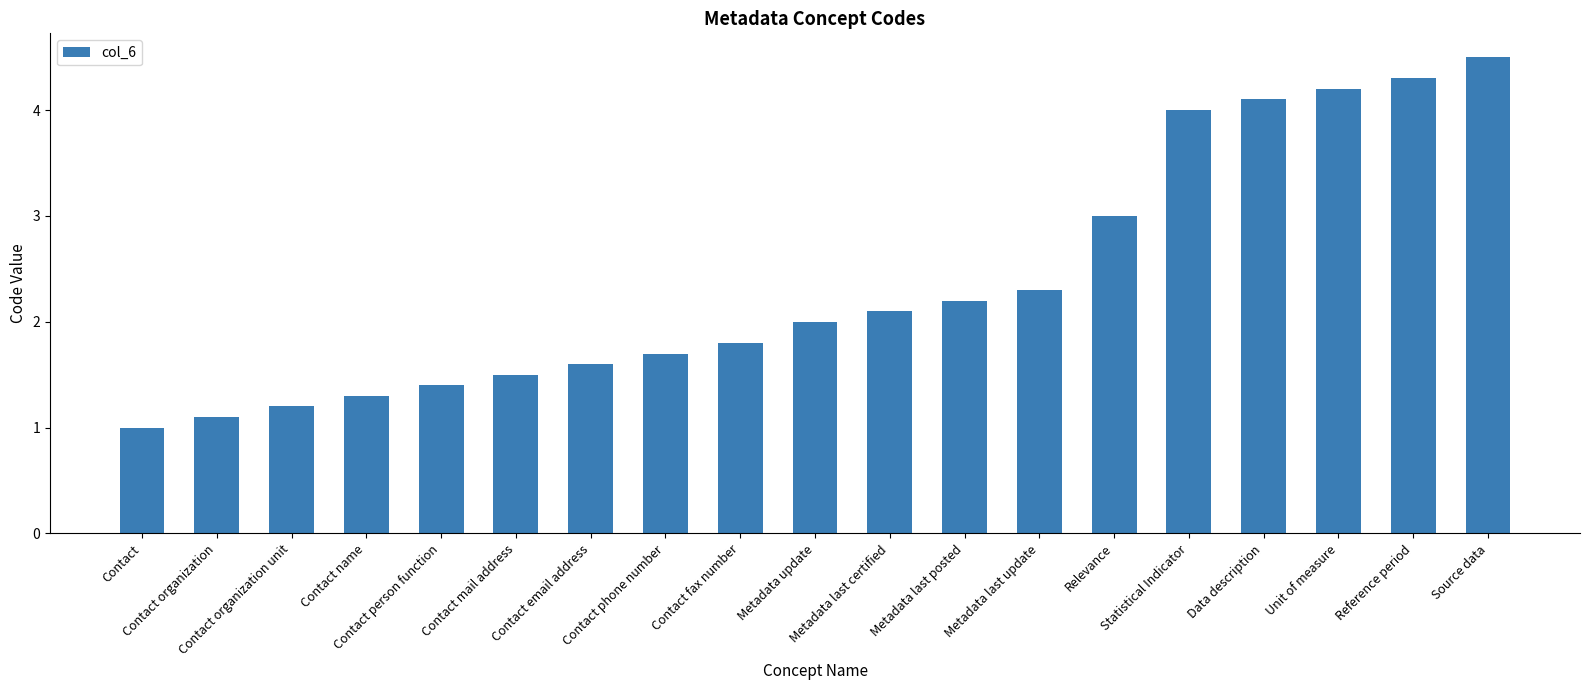

What is the sum of the values at Data description and Statistical Indicator?

8.1